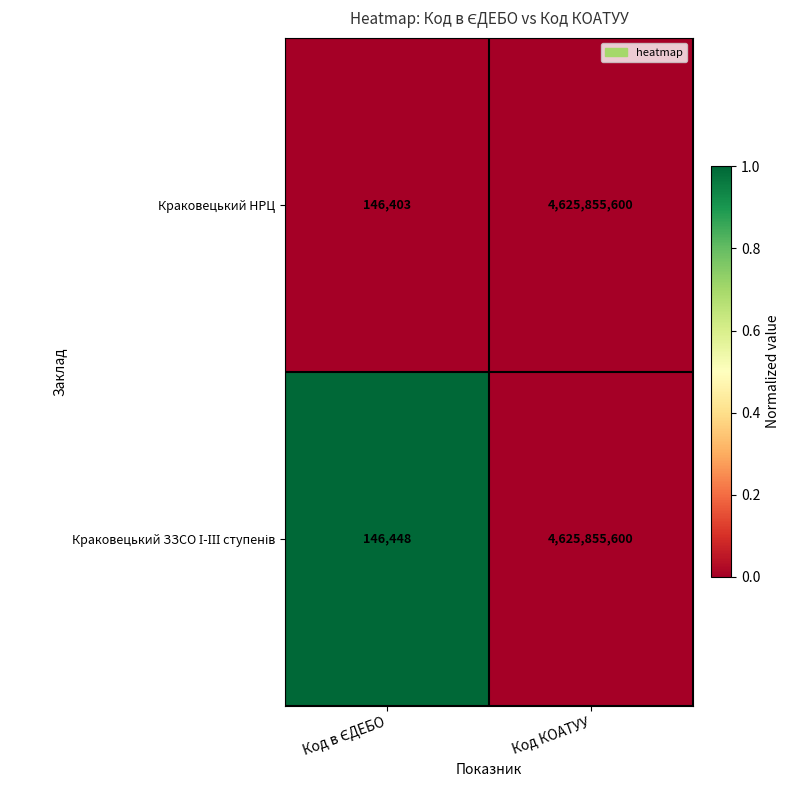

What is the total value across all series at Код КОАТУУ?

9251711200